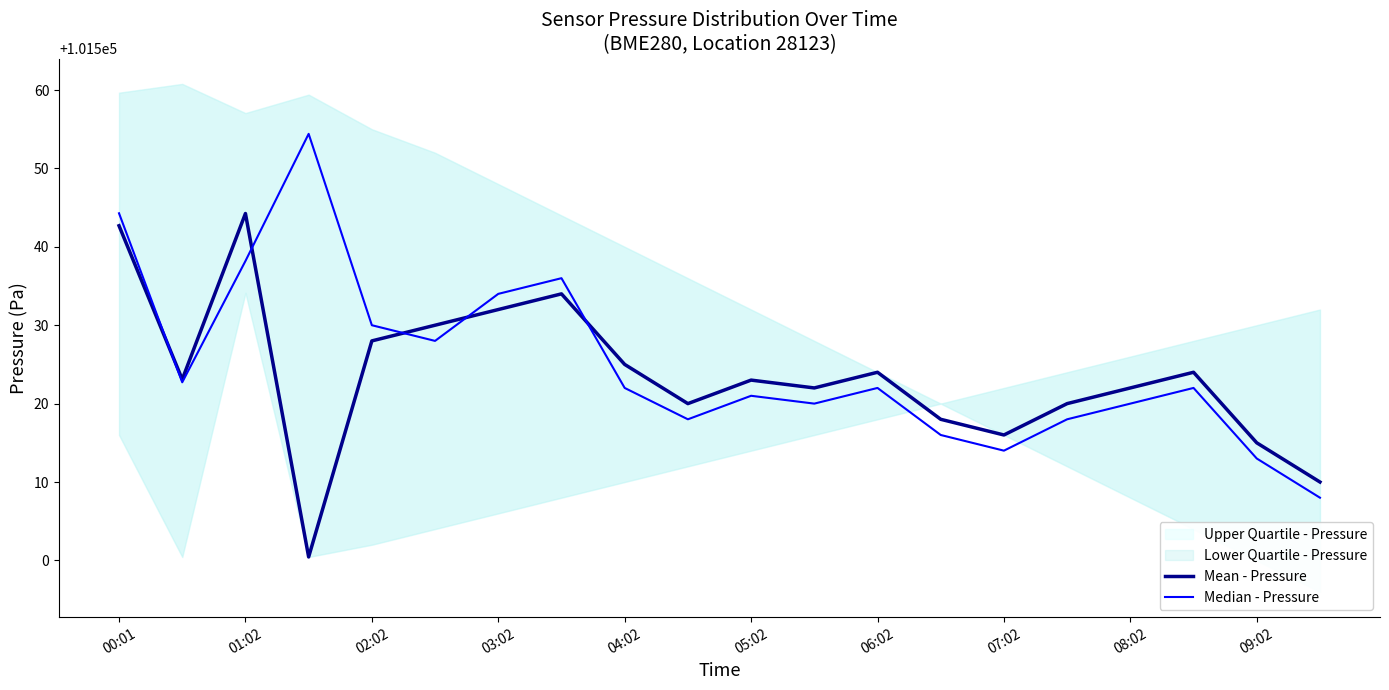

The value of Mean - Pressure at 06:02 is 101524.0. True or false?

True